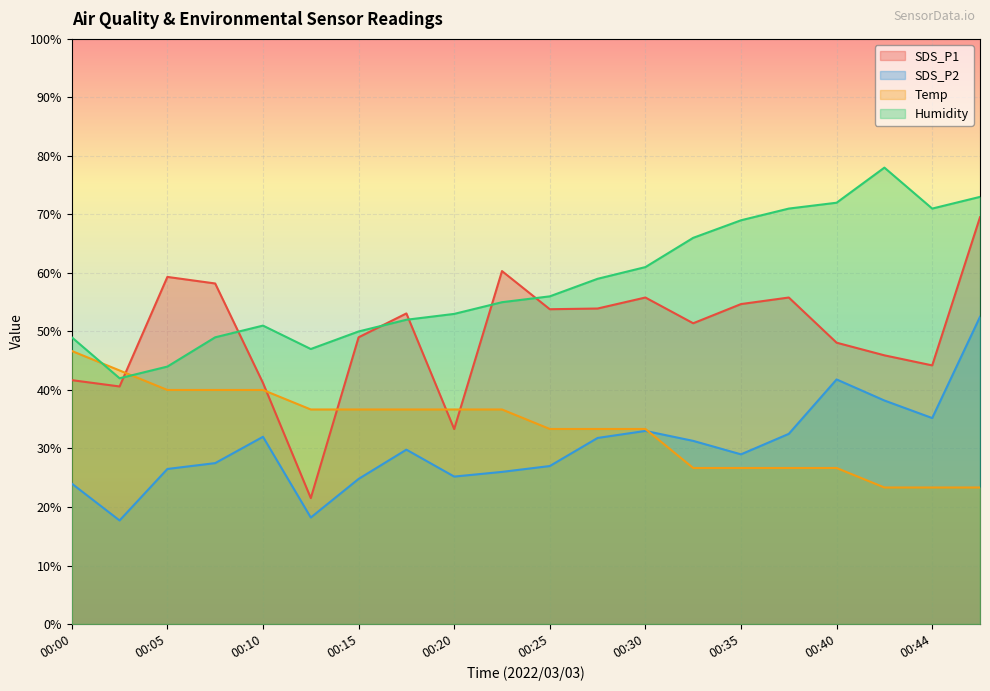

Does the chart display data point markers on the line(s)?

No